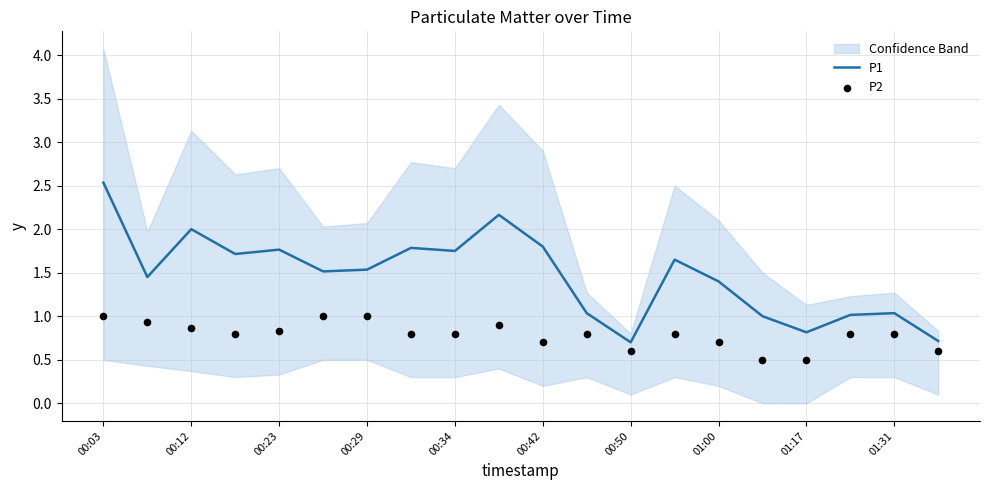

Which series has the widest spread of Y values?

P1